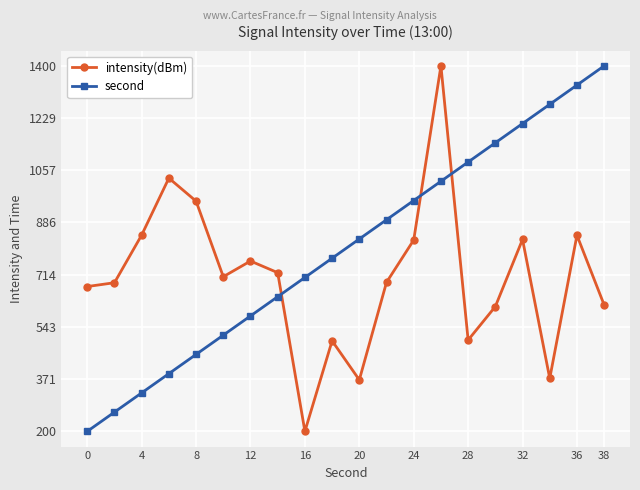

List the series in order of their overall mean, lowest first.

intensity(dBm), second